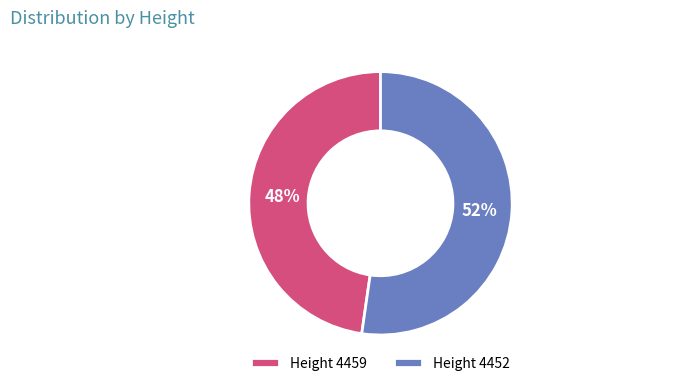

Is it true that Height 4459 is 37% of the pie?

False